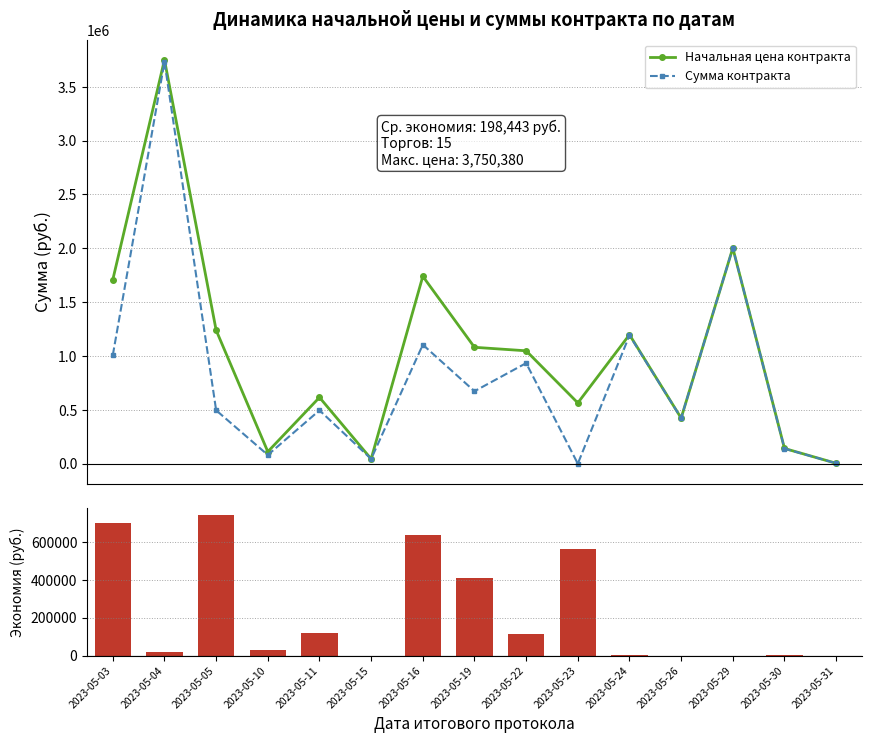

Between 2023-05-26 and 2023-05-04, which is larger?

2023-05-04